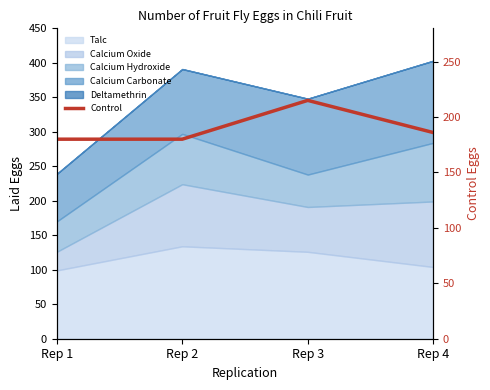

What is the smallest value displayed?

180